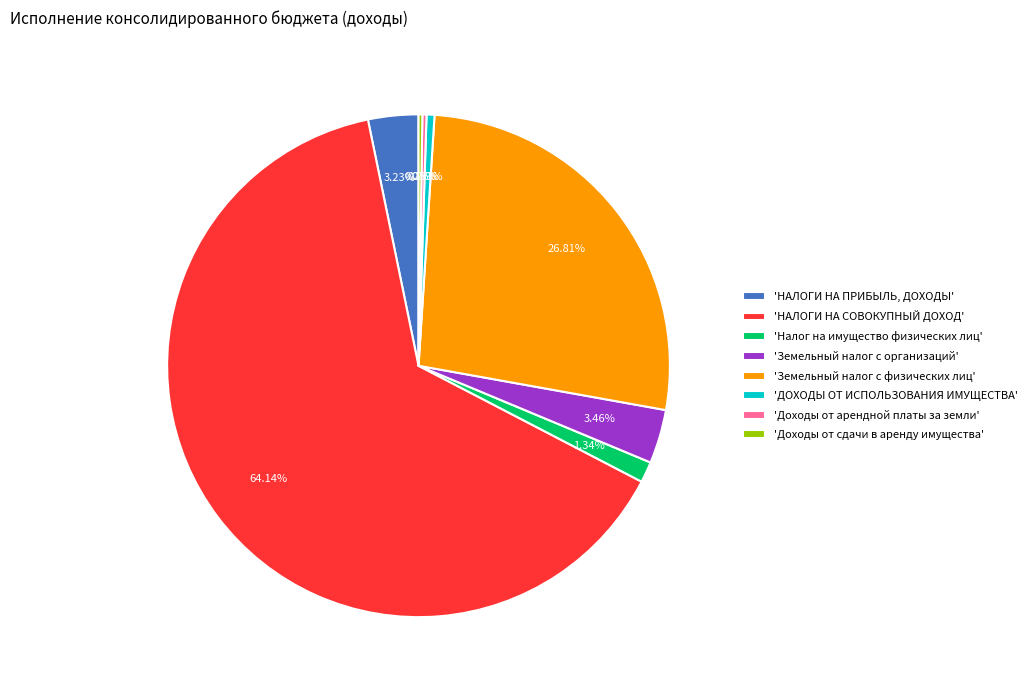

Which category has the biggest portion of the pie?

'НАЛОГИ НА СОВОКУПНЫЙ ДОХОД'